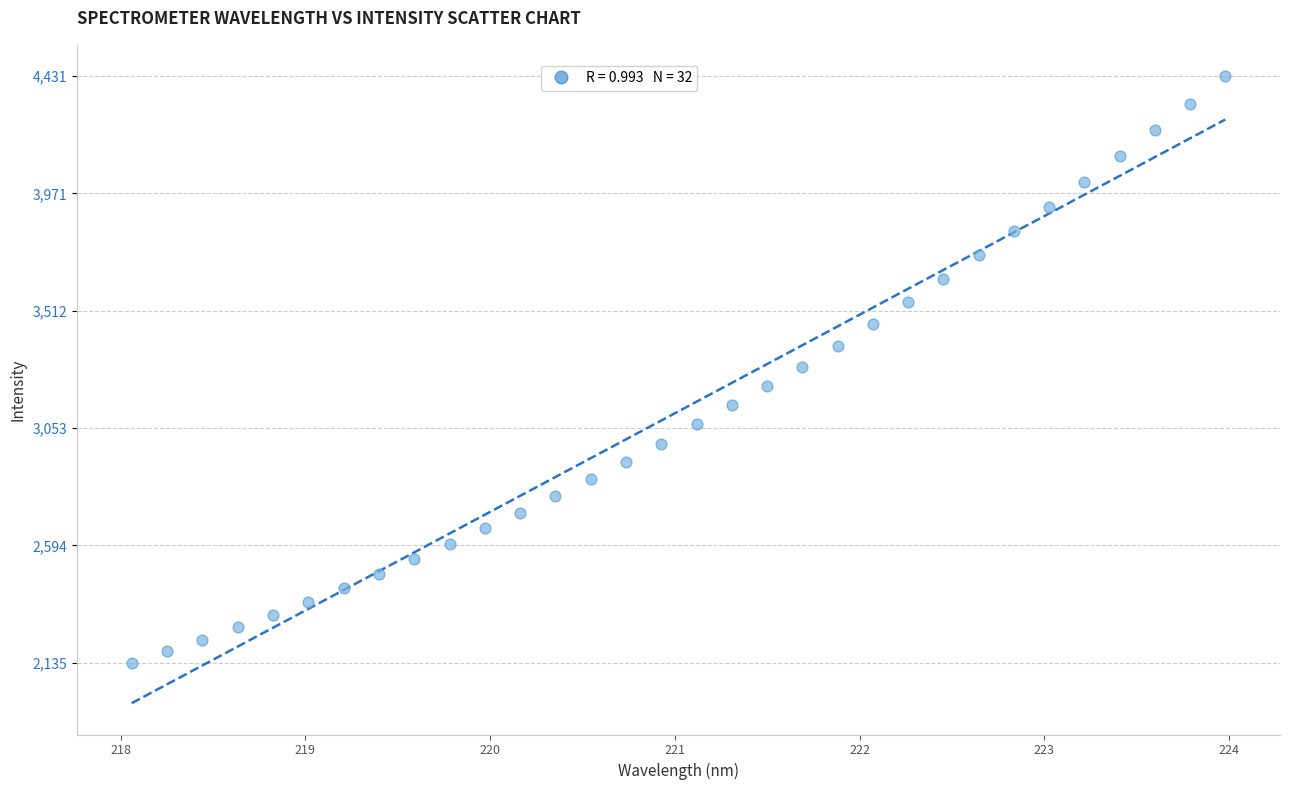

What is the range of X values (max minus min)?

5.9